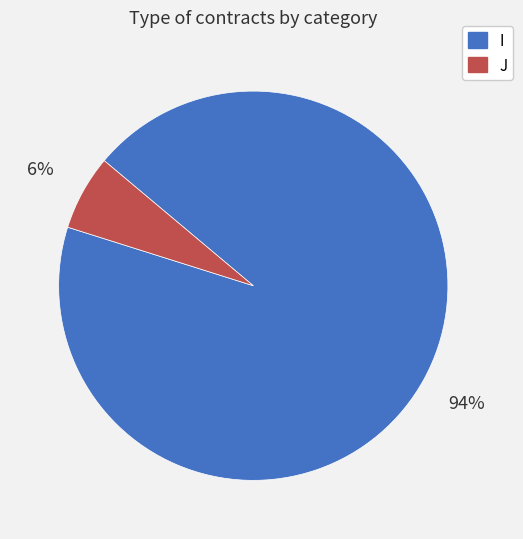

Does J represent more than half of the total?

No